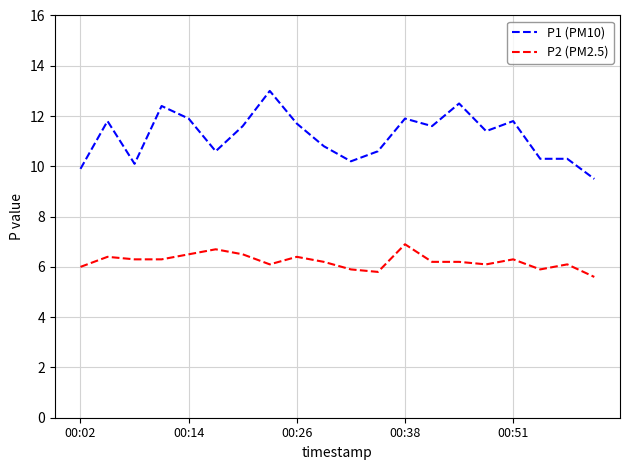

Which series has the largest total across all categories?

P1 (PM10)